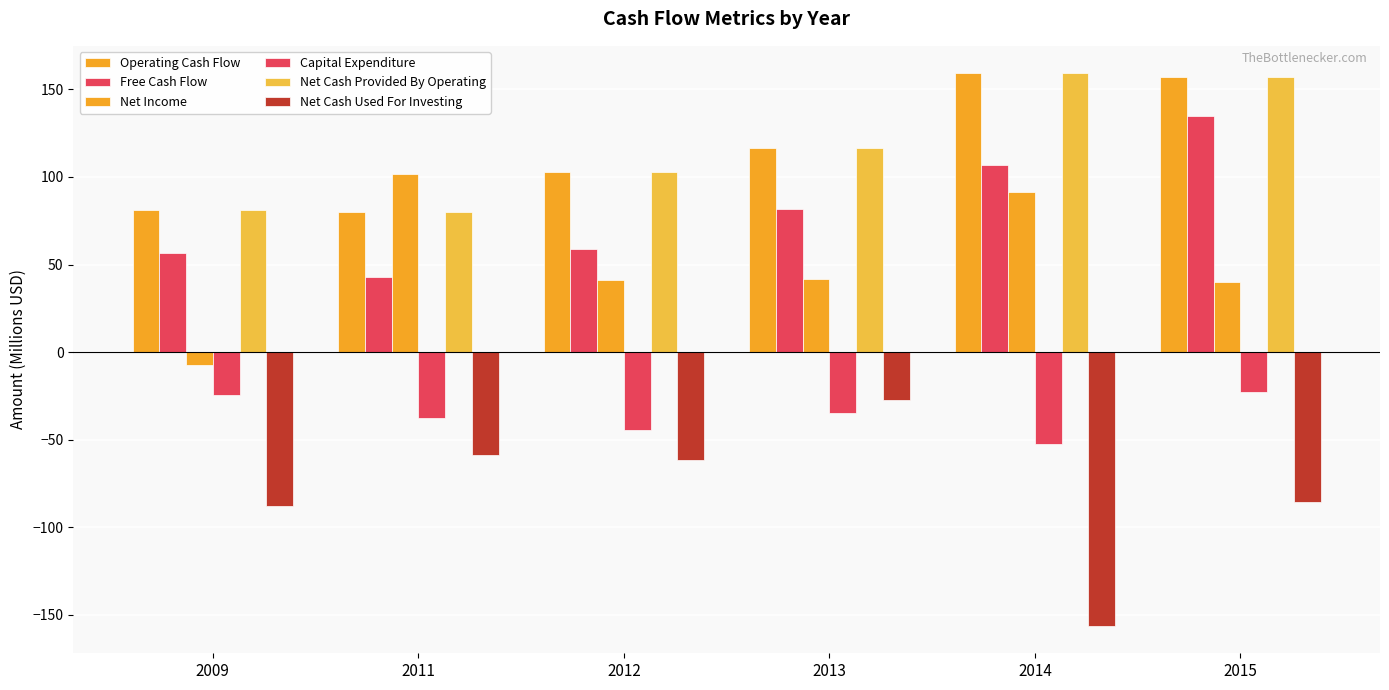

Where does the Free Cash Flow series first go above 81?

2013